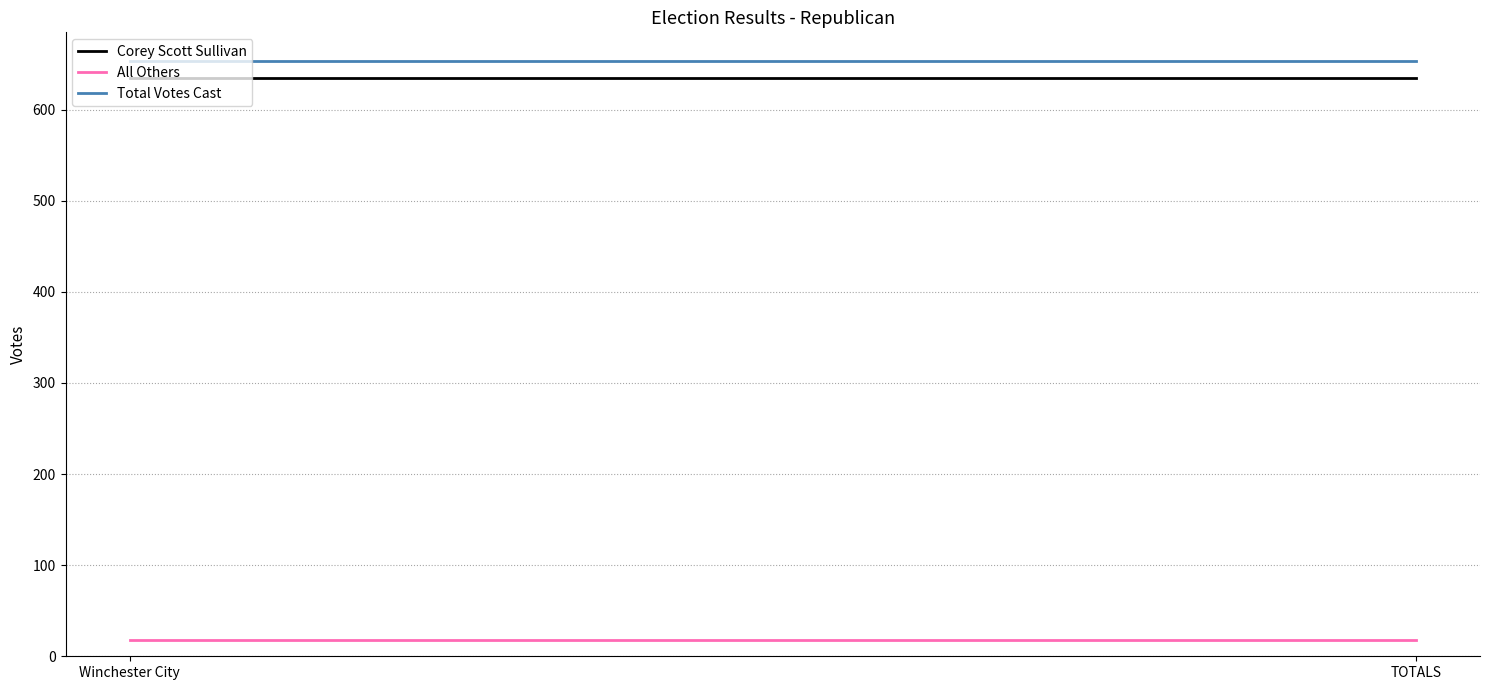

What is the value of the Corey Scott Sullivan point at the 2nd from the left?

635